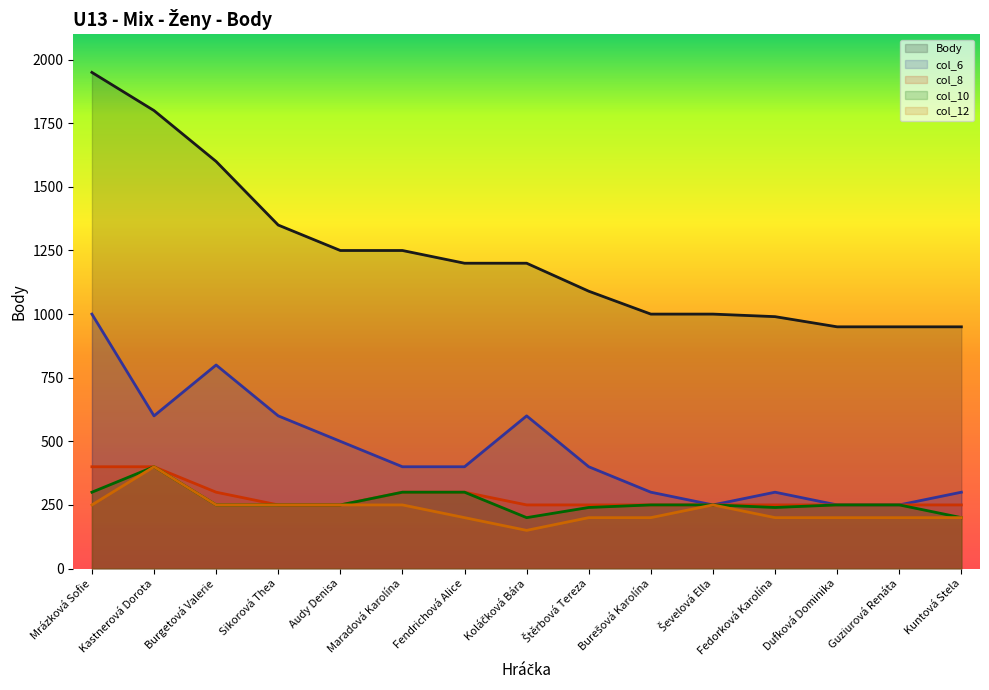

Which series has the largest total across all categories?

Body